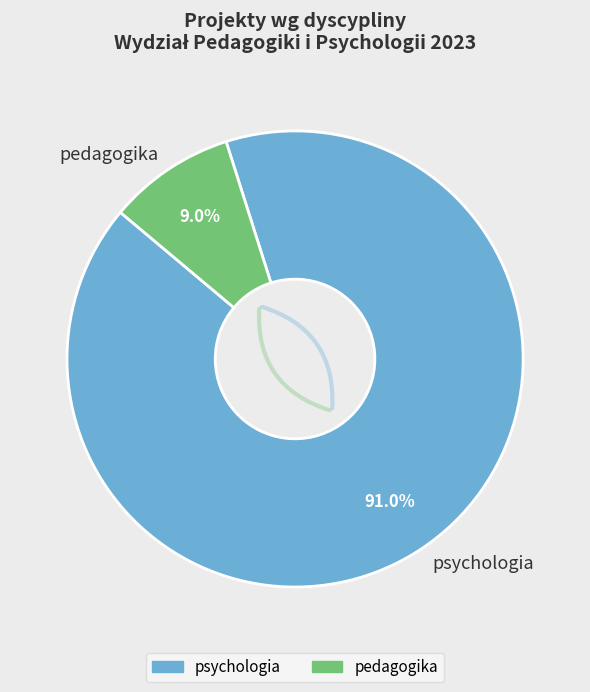

Which slice represents more than half of the pie?

psychologia